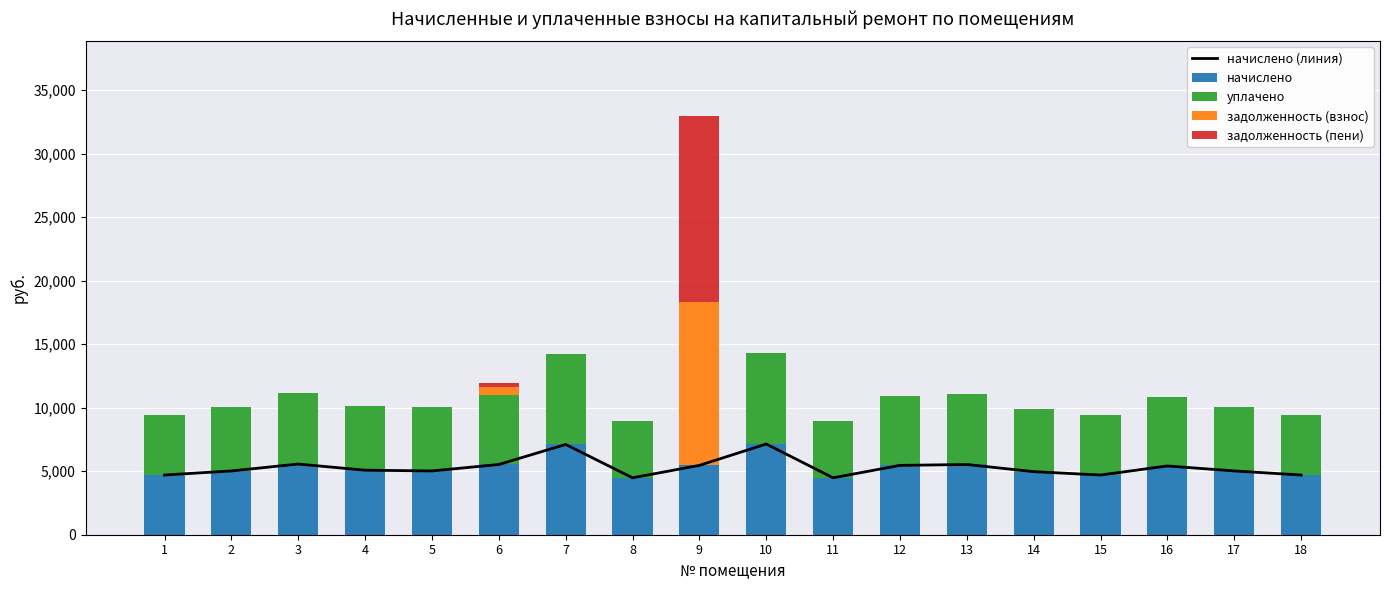

Between 5 and 6, which series saw the biggest shift?

задолженность (взнос)